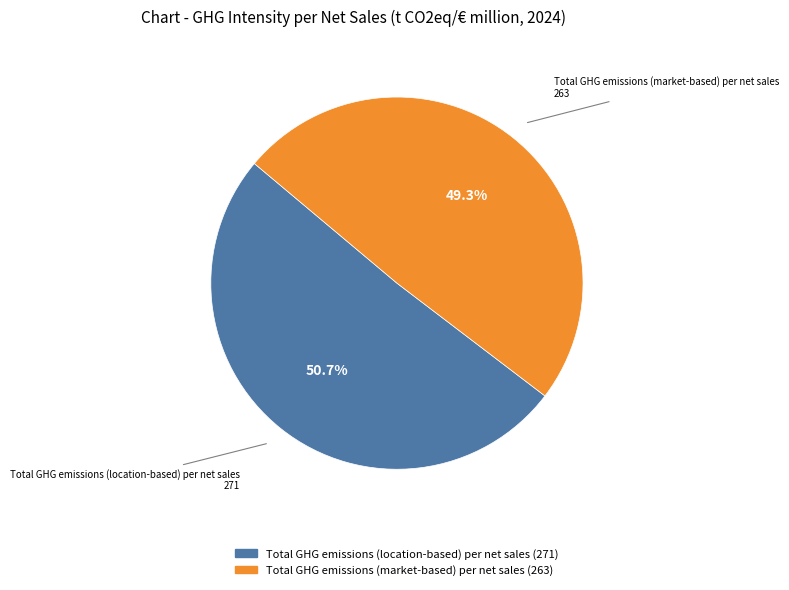

To the nearest percent, what is the average slice percentage?

50%